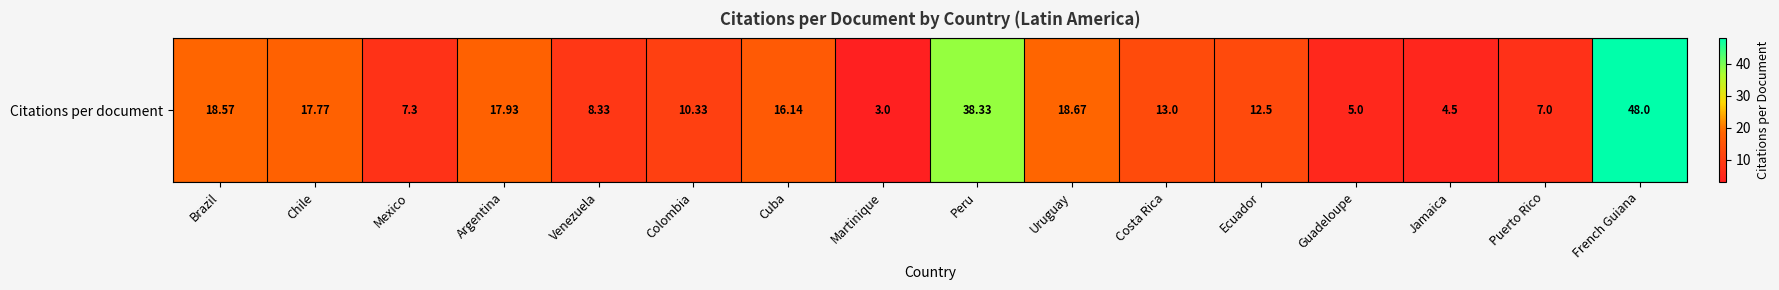

Approximately how many times larger is the value at Jamaica compared to Brazil?

0.2